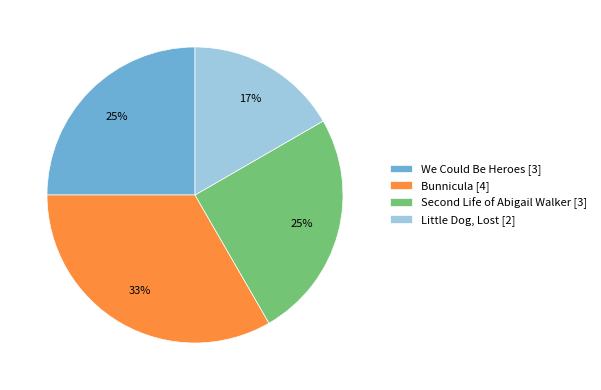

Does We Could Be Heroes account for over 50% of the chart?

No